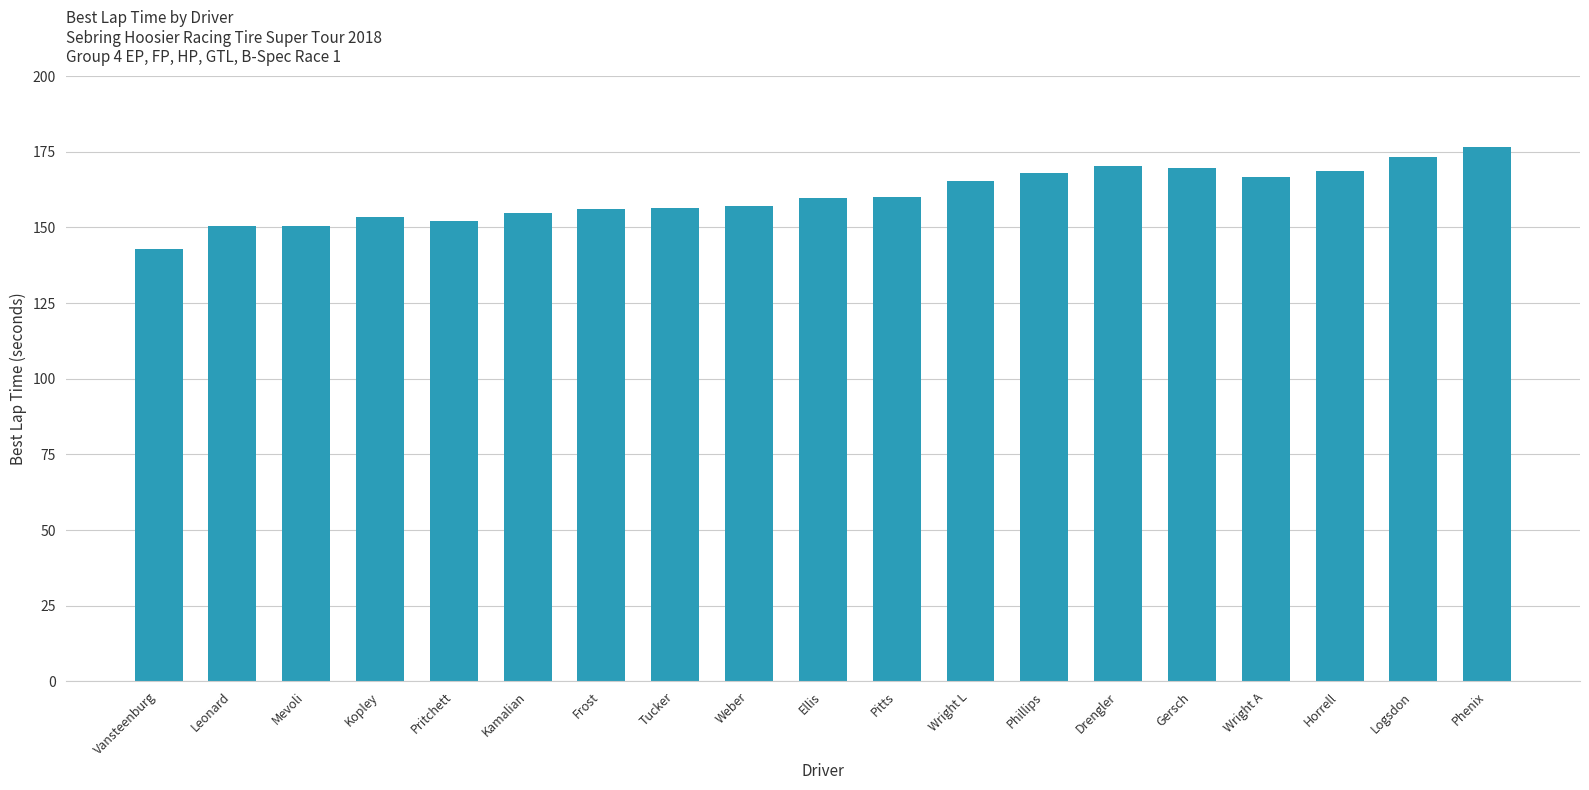

What is the greatest value displayed?

176.7